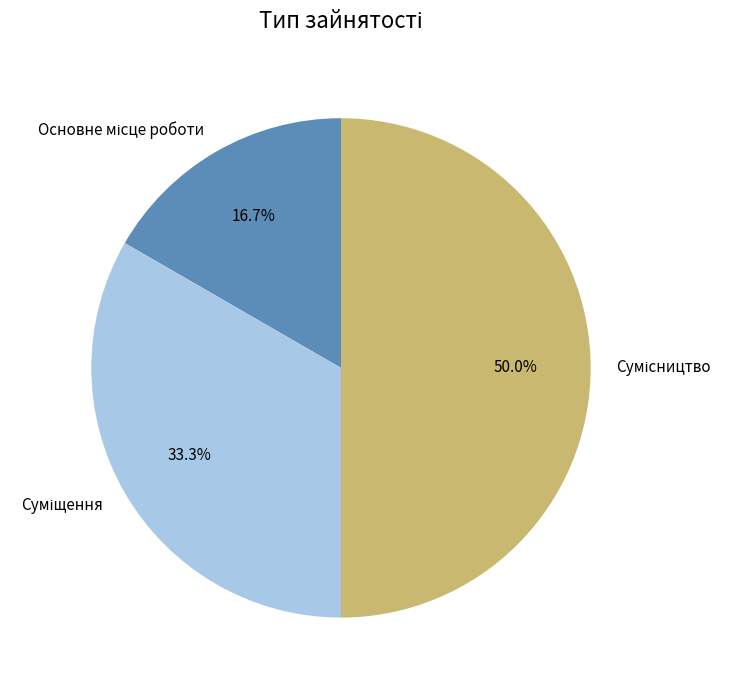

Which category has the smallest portion of the pie?

Основне місце роботи